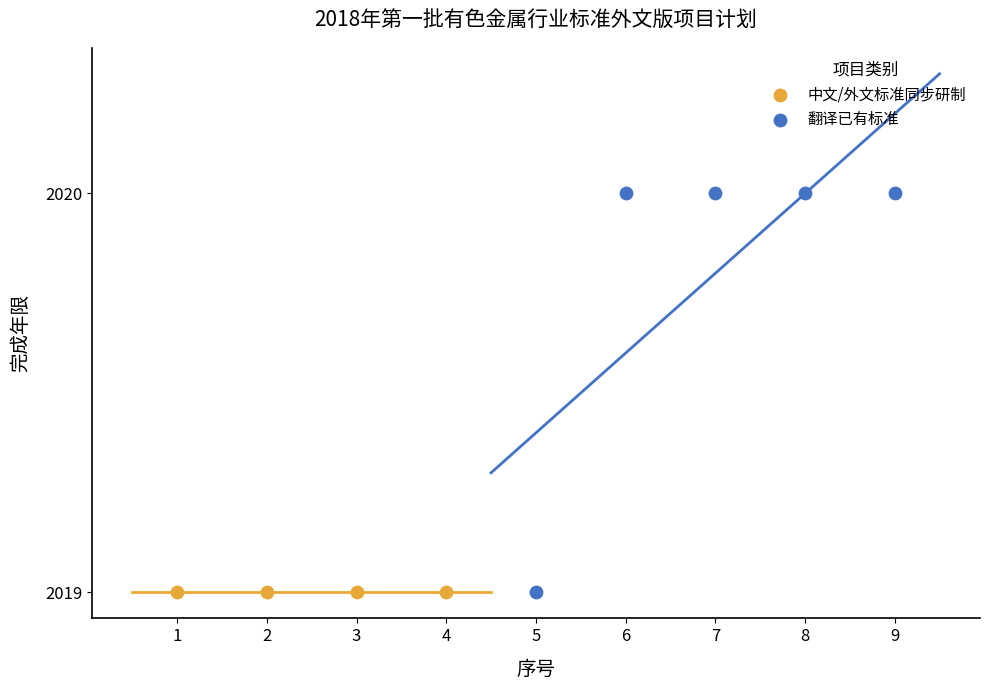

Which series contains the highest Y value?

翻译已有标准